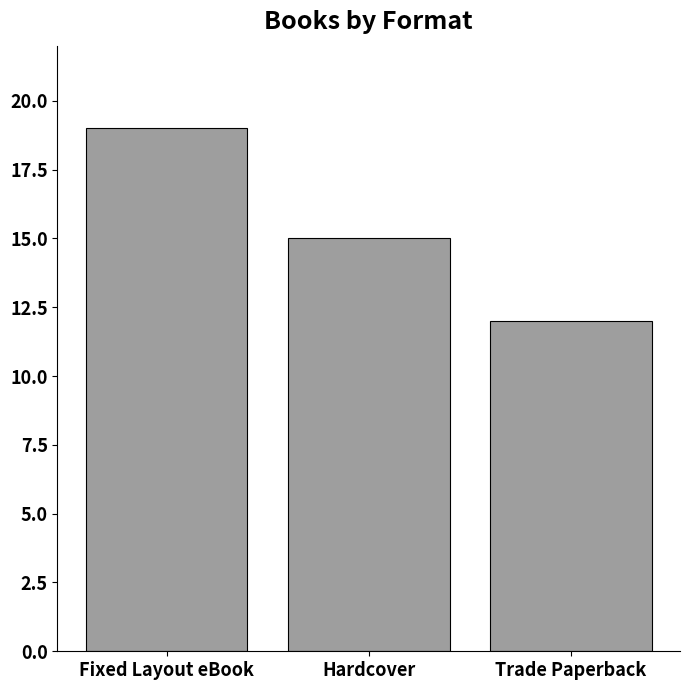

What is the label of the 2nd bar from the right?

Hardcover